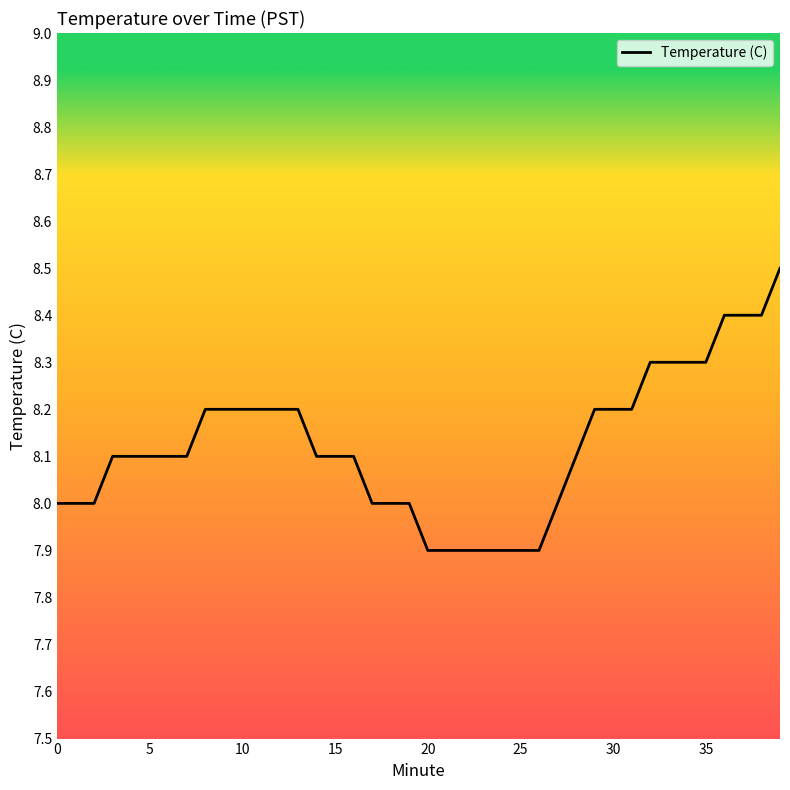

What is the smallest value displayed?

7.9